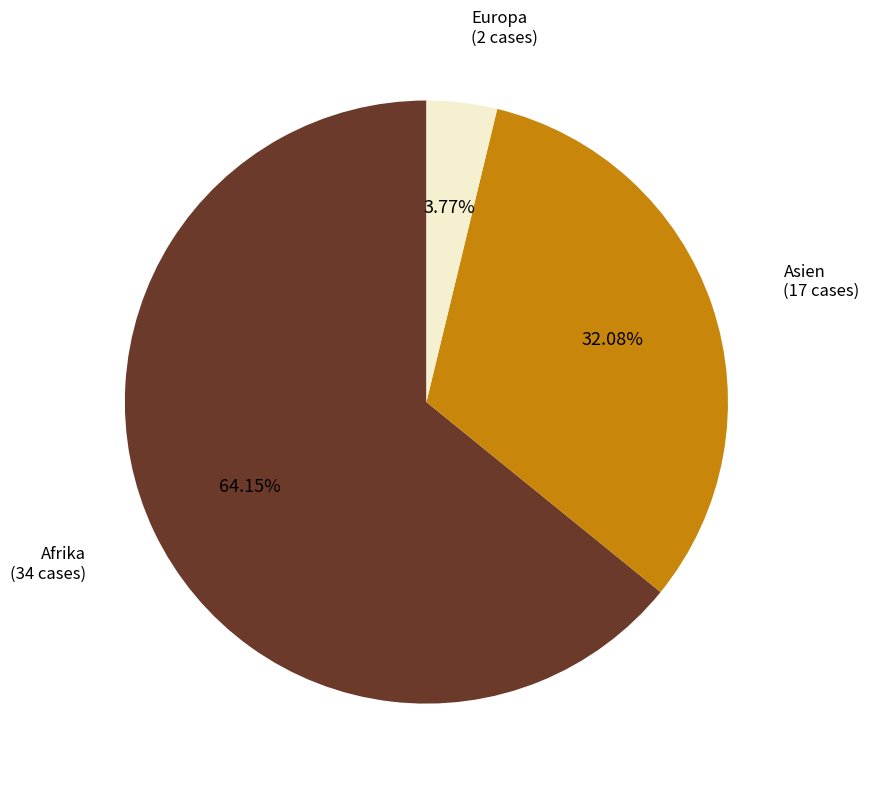

Does any single category account for the majority?

Yes